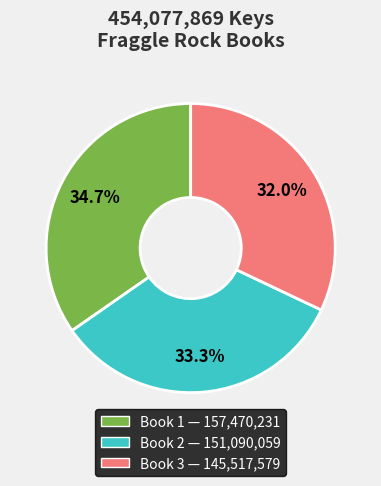

Does any single category account for the majority?

No